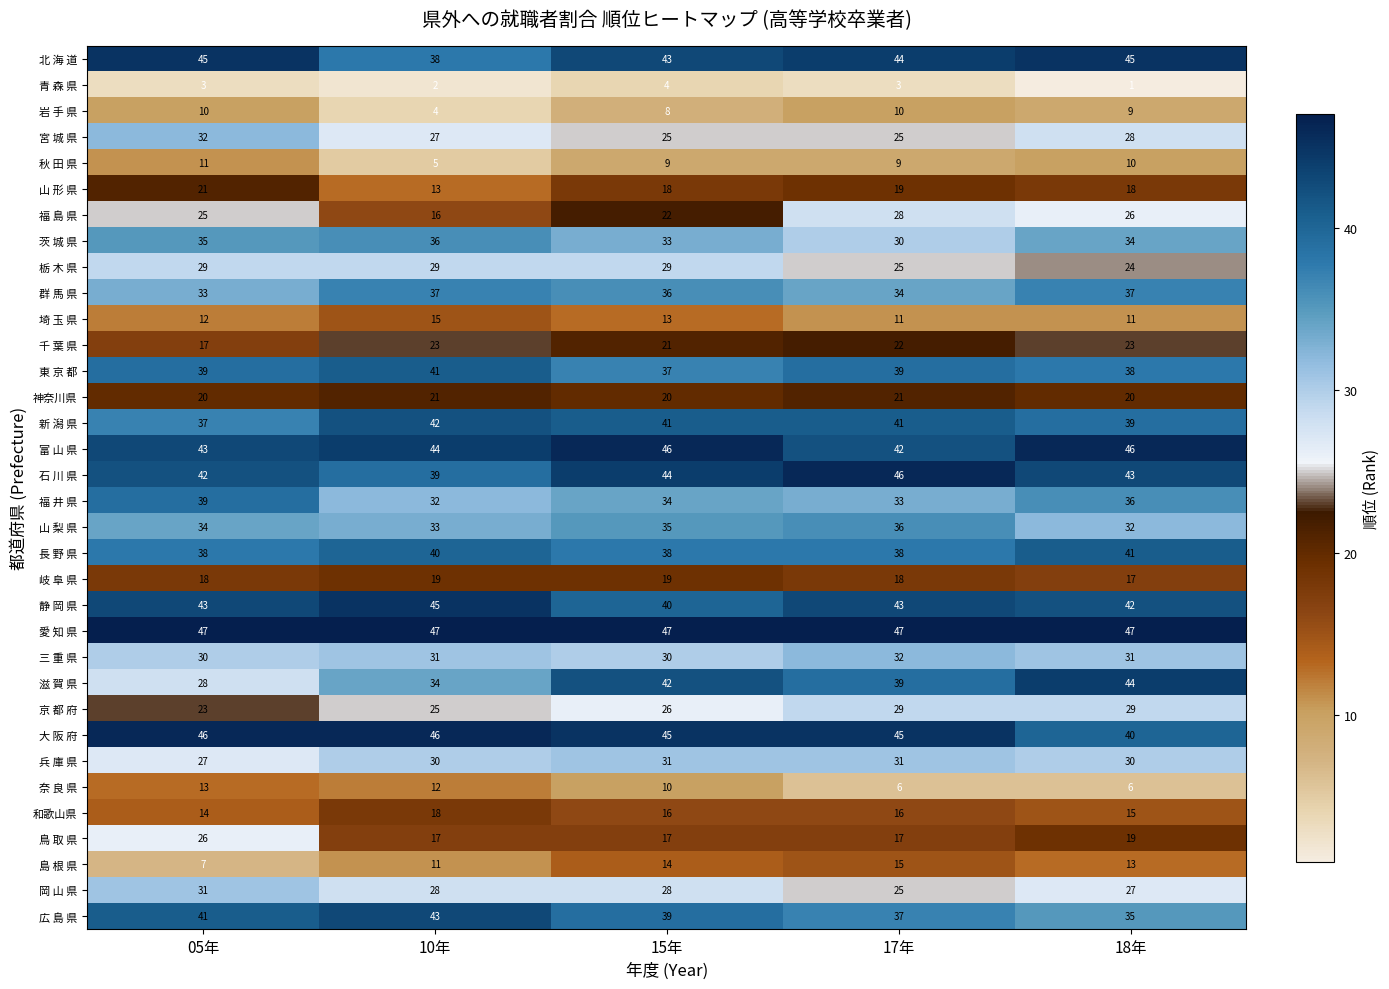

The 和歌山県 series shows 14 at 05年. True or false?

True